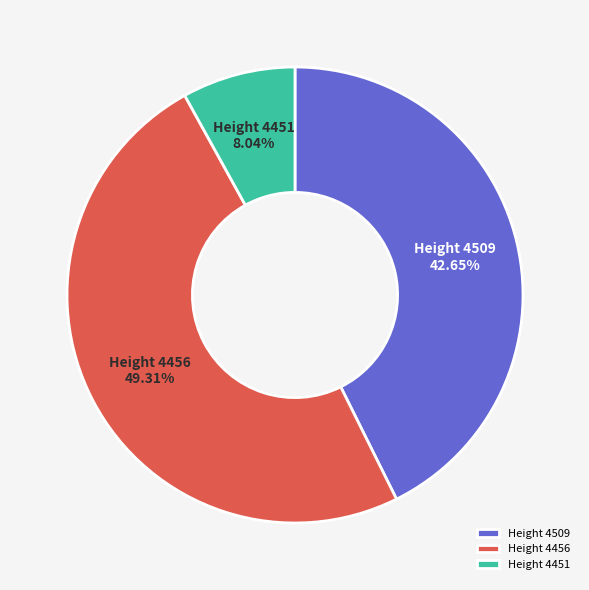

Does Height 4456 represent more than half of the total?

No